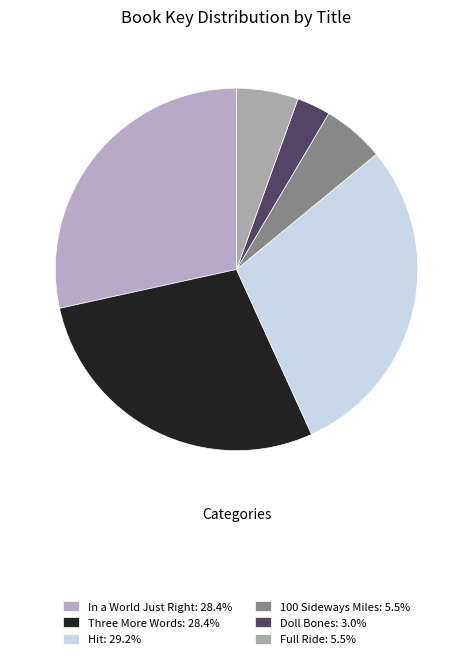

Count the number of slices in the pie.

6